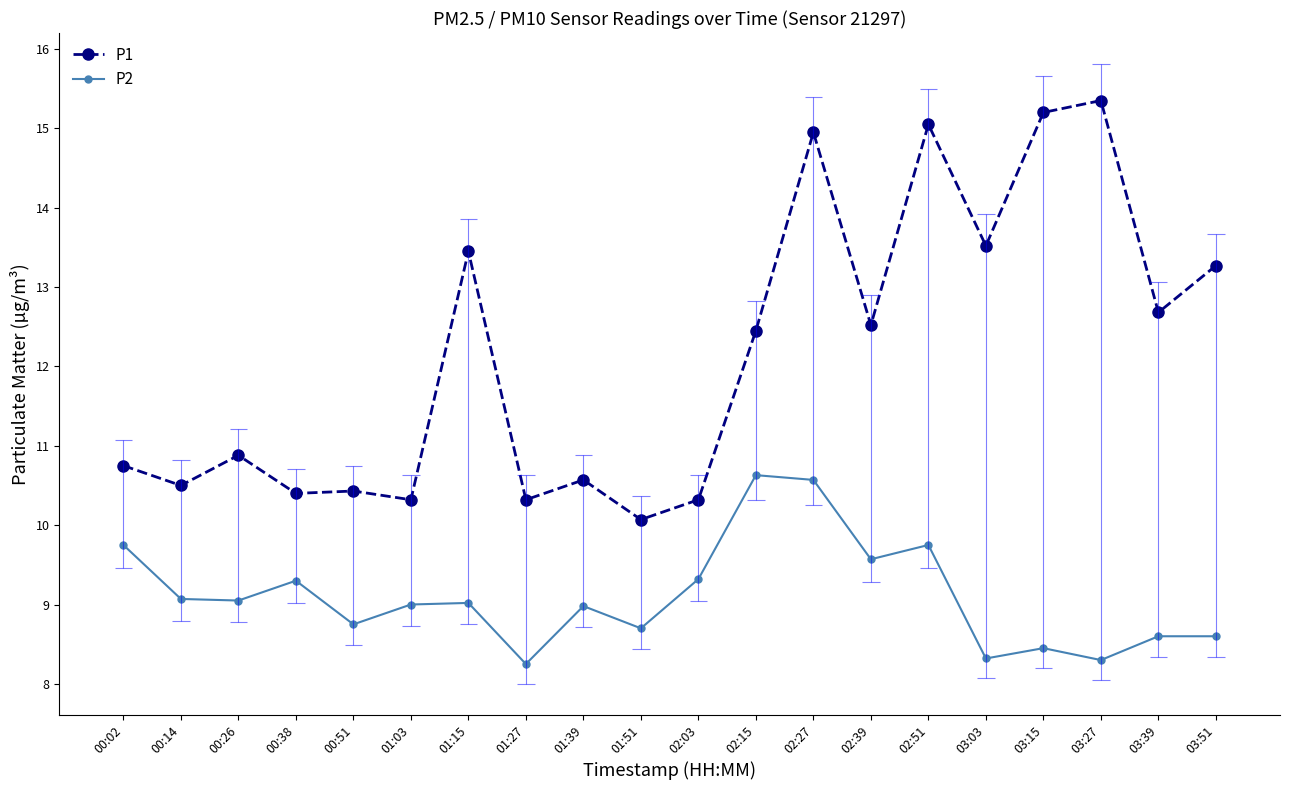

What is the sum of all P2 values?

182.0